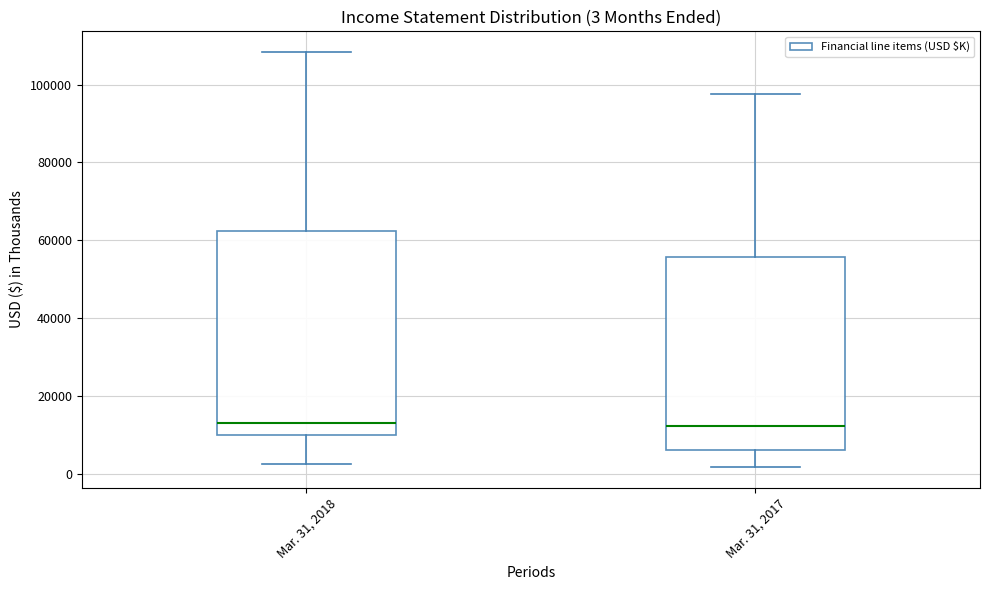

Which box is the tallest, from its lower edge to its upper edge?

Mar. 31, 2018